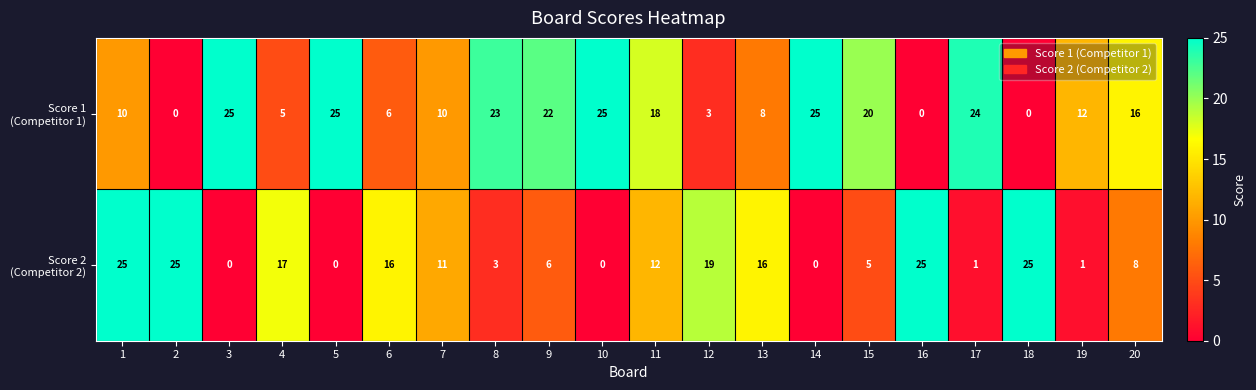

What is the greatest value displayed?

25